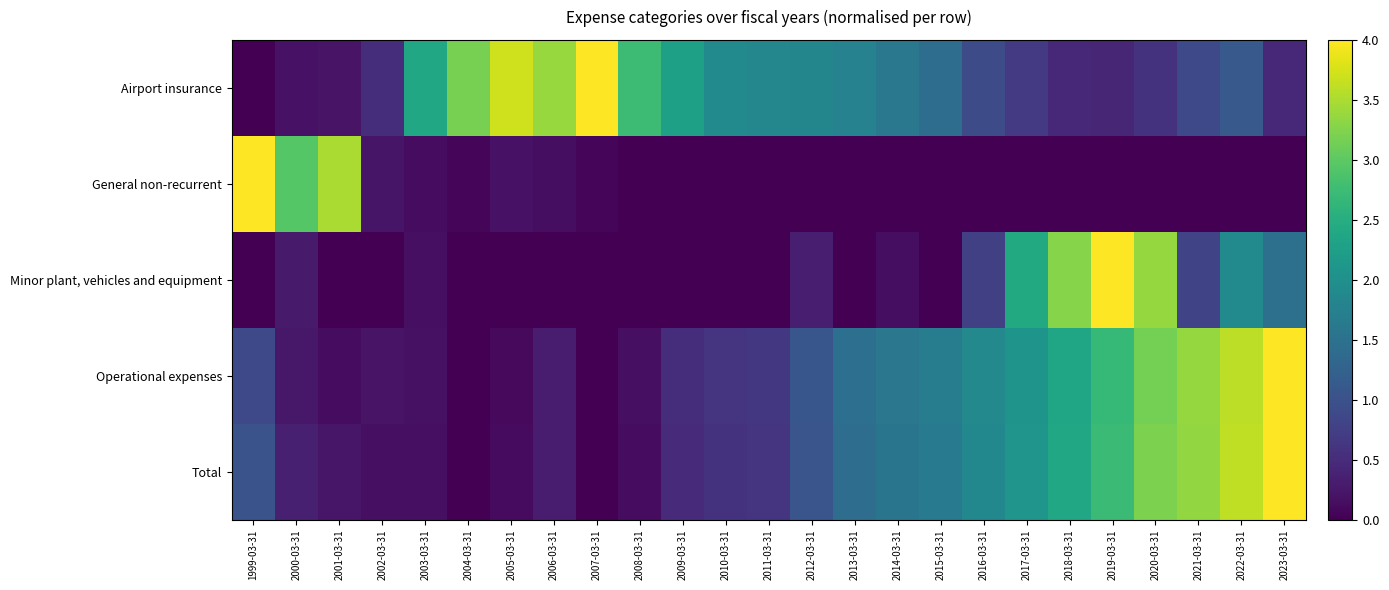

At how many categories does at least one series exceed 1?

24